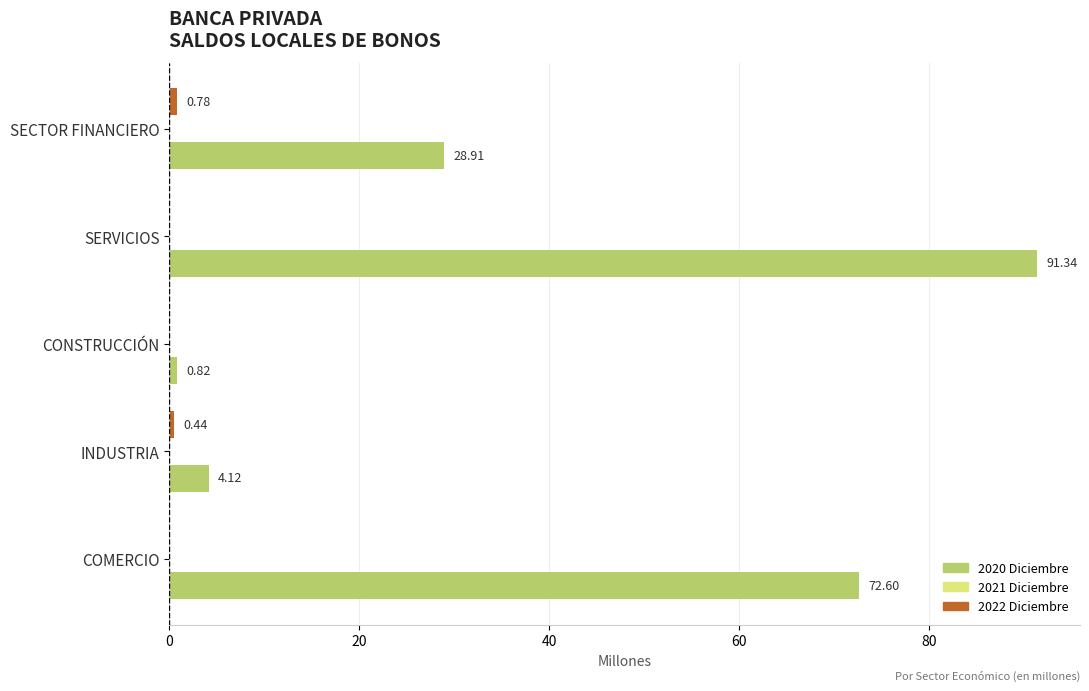

What is the sum of the 2020 Diciembre values at INDUSTRIA and SERVICIOS?

95.5